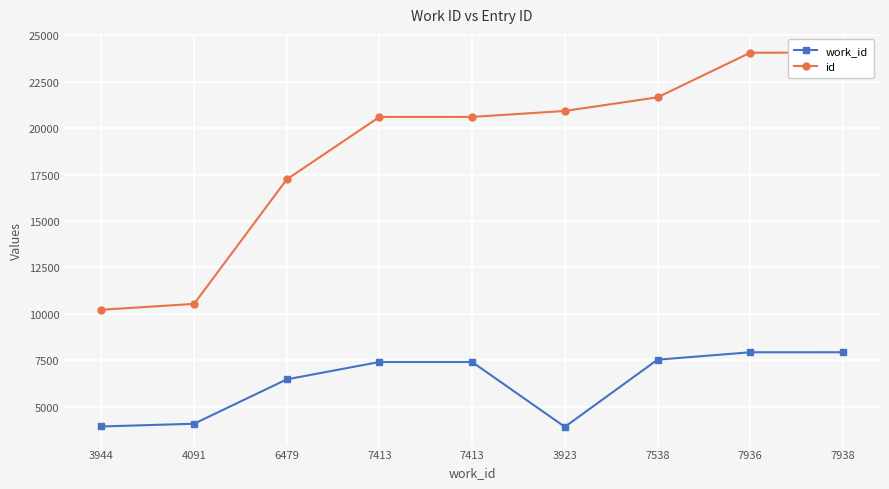

Rank the series by their average value, from lowest to highest.

work_id, id